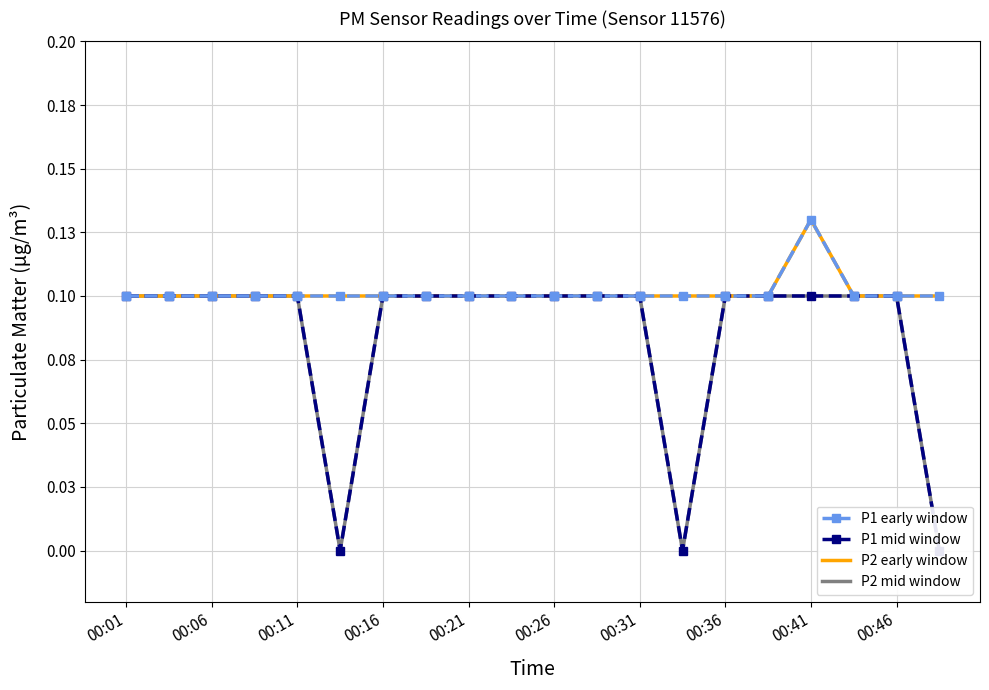

True or false: P1 mid window and P2 mid window intersect in this chart.

False